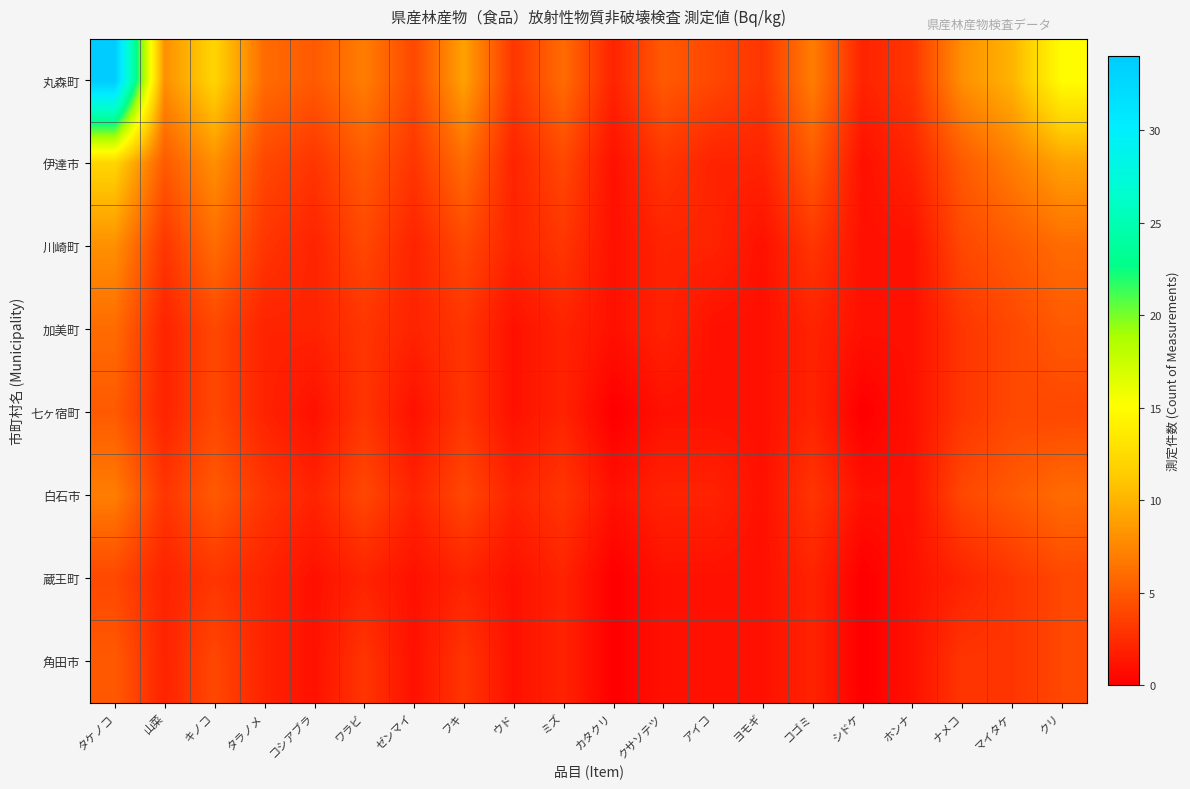

Reading left to right, extract all data points from this chart.

丸森町: タケノコ=34	山菜=8	キノコ=12	タラノメ=6	コシアブラ=5	ワラビ=7	ゼンマイ=4	フキ=9	ウド=3	ミズ=6	カタクリ=2	クサソテツ=5	アイコ=4	ヨモギ=3	コゴミ=7	シドケ=2	ホンナ=3	ナメコ=8	マイタケ=10	クリ=15
伊達市: タケノコ=12	山菜=5	キノコ=8	タラノメ=4	コシアブラ=3	ワラビ=5	ゼンマイ=3	フキ=6	ウド=2	ミズ=4	カタクリ=1	クサソテツ=3	アイコ=2	ヨモギ=2	コゴミ=5	シドケ=1	ホンナ=2	ナメコ=5	マイタケ=7	クリ=9
川崎町: タケノコ=8	山菜=3	キノコ=6	タラノメ=3	コシアブラ=2	ワラビ=4	ゼンマイ=2	フキ=4	ウド=2	ミズ=3	カタクリ=1	クサソテツ=2	アイコ=2	ヨモギ=1	コゴミ=3	シドケ=1	ホンナ=1	ナメコ=4	マイタケ=5	クリ=6
加美町: タケノコ=6	山菜=2	キノコ=4	タラノメ=2	コシアブラ=2	ワラビ=3	ゼンマイ=2	フキ=3	ウド=1	ミズ=2	カタクリ=1	クサソテツ=2	アイコ=1	ヨモギ=1	コゴミ=2	シドケ=1	ホンナ=1	ナメコ=3	マイタケ=4	クリ=5
七ヶ宿町: タケノコ=5	山菜=2	キノコ=4	タラノメ=2	コシアブラ=1	ワラビ=3	ゼンマイ=1	フキ=3	ウド=1	ミズ=2	カタクリ=0	クサソテツ=1	アイコ=1	ヨモギ=1	コゴミ=2	シドケ=0	ホンナ=1	ナメコ=3	マイタケ=4	クリ=4
白石市: タケノコ=7	山菜=3	キノコ=5	タラノメ=3	コシアブラ=2	ワラビ=4	ゼンマイ=2	フキ=4	ウド=2	ミズ=3	カタクリ=1	クサソテツ=2	アイコ=2	ヨモギ=1	コゴミ=3	シドケ=1	ホンナ=1	ナメコ=4	マイタケ=5	クリ=6
蔵王町: タケノコ=4	山菜=2	キノコ=3	タラノメ=2	コシアブラ=1	ワラビ=2	ゼンマイ=1	フキ=2	ウド=1	ミズ=2	カタクリ=0	クサソテツ=1	アイコ=1	ヨモギ=1	コゴミ=2	シドケ=0	ホンナ=1	ナメコ=2	マイタケ=3	クリ=4
角田市: タケノコ=5	山菜=2	キノコ=4	タラノメ=2	コシアブラ=1	ワラビ=3	ゼンマイ=1	フキ=3	ウド=1	ミズ=2	カタクリ=0	クサソテツ=1	アイコ=1	ヨモギ=1	コゴミ=2	シドケ=0	ホンナ=1	ナメコ=3	マイタケ=3	クリ=4